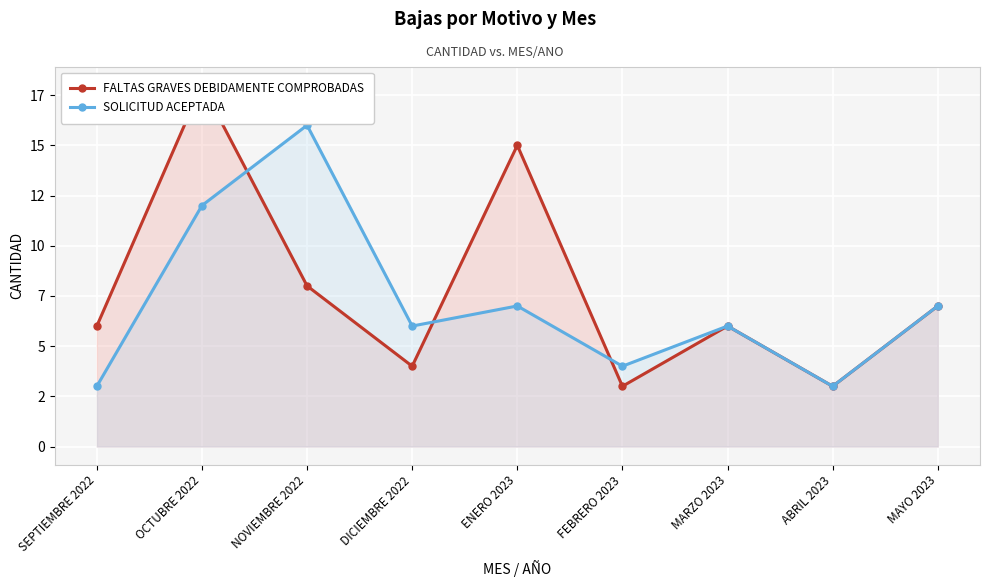

What is the lowest value of the SOLICITUD ACEPTADA series?

3